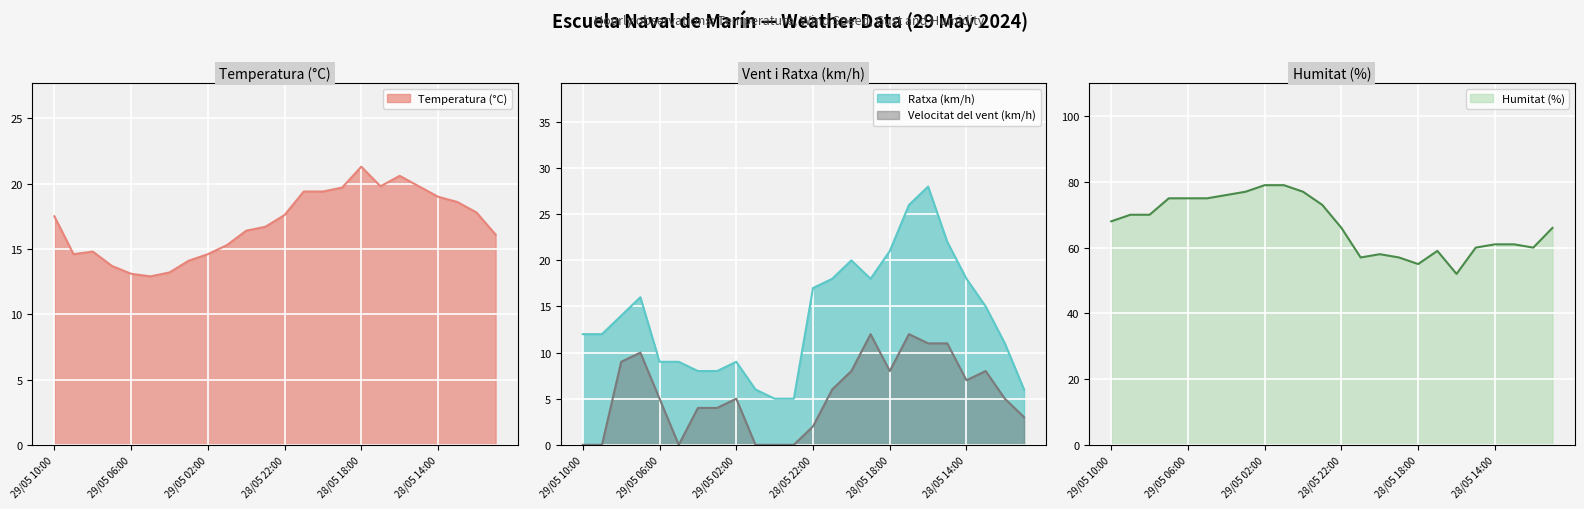

True or false: Velocitat del vent (km/h) has more than 0 interior local peaks.

True